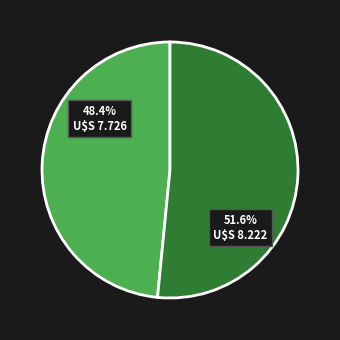

Which category accounts for the majority?

Item 8222